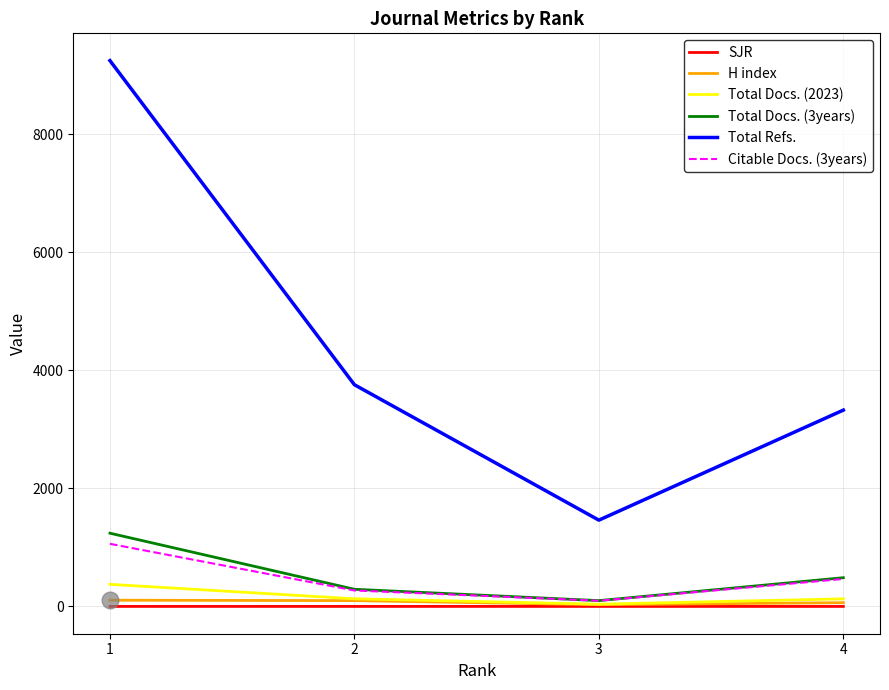

Between 2 and 4, which series saw the biggest shift?

Total Refs.